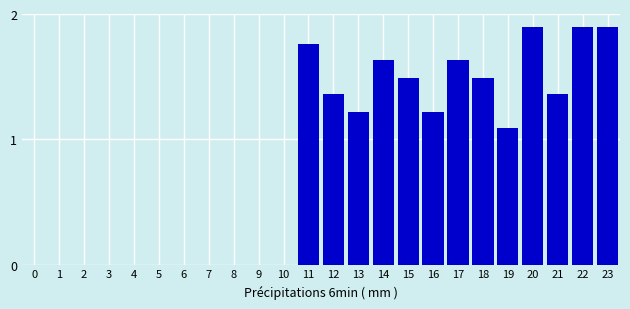

Between 23 and 9, which is larger?

23